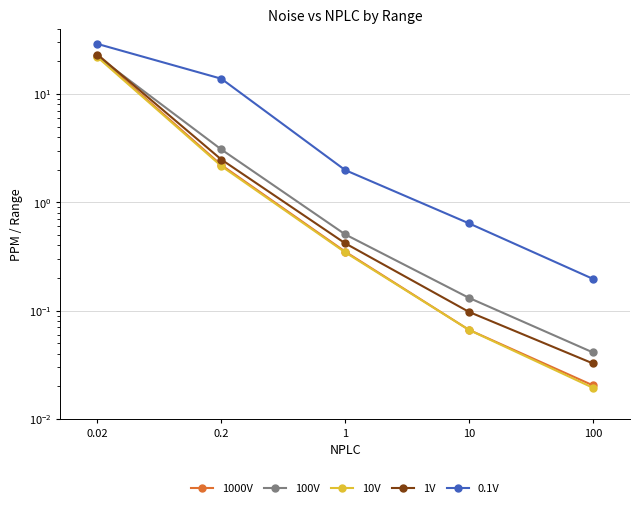

Which has a higher value, 10 or 0.2?

0.2